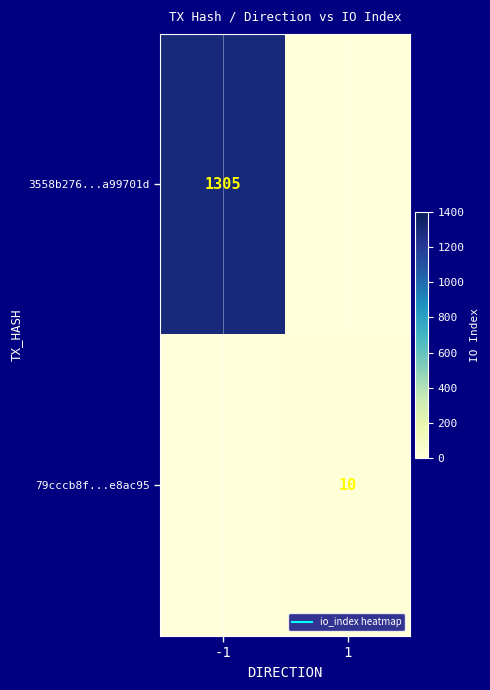

How many data points in 3558b276...a99701d are less than 1305?

1